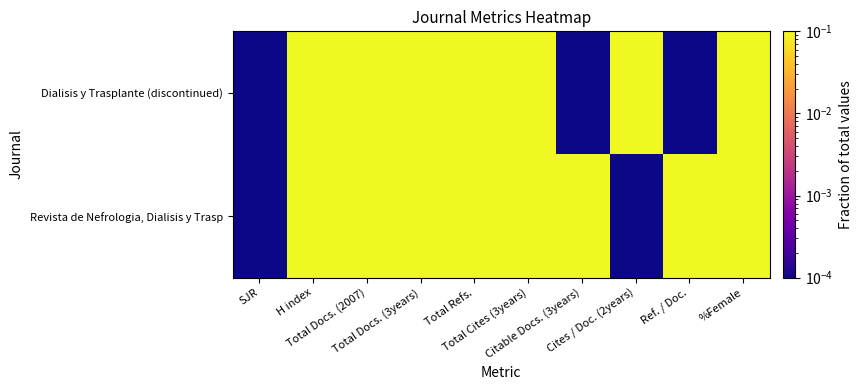

Which series has the largest total across all categories?

Revista de Nefrologia, Dialisis y Trasp